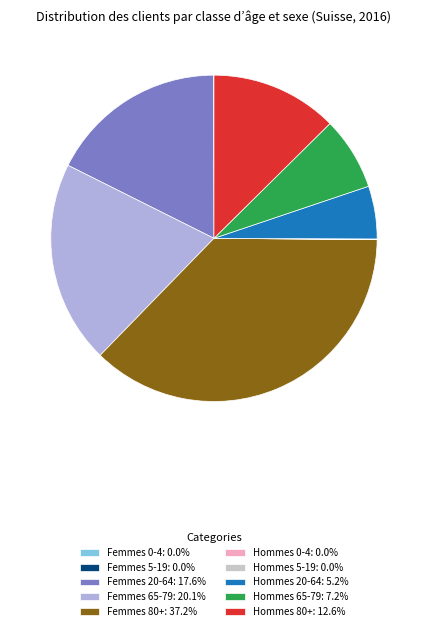

Does Hommes 65-79: 7.2% account for over 50% of the chart?

No